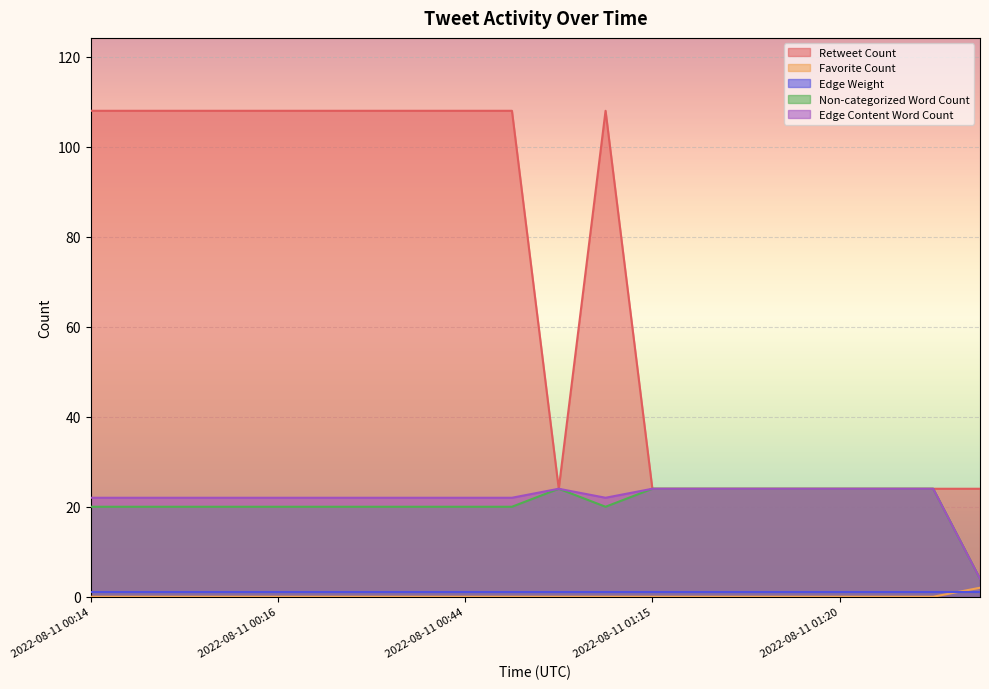

Where is the first local maximum for Edge Content Word Count?

2022-08-11 01:13